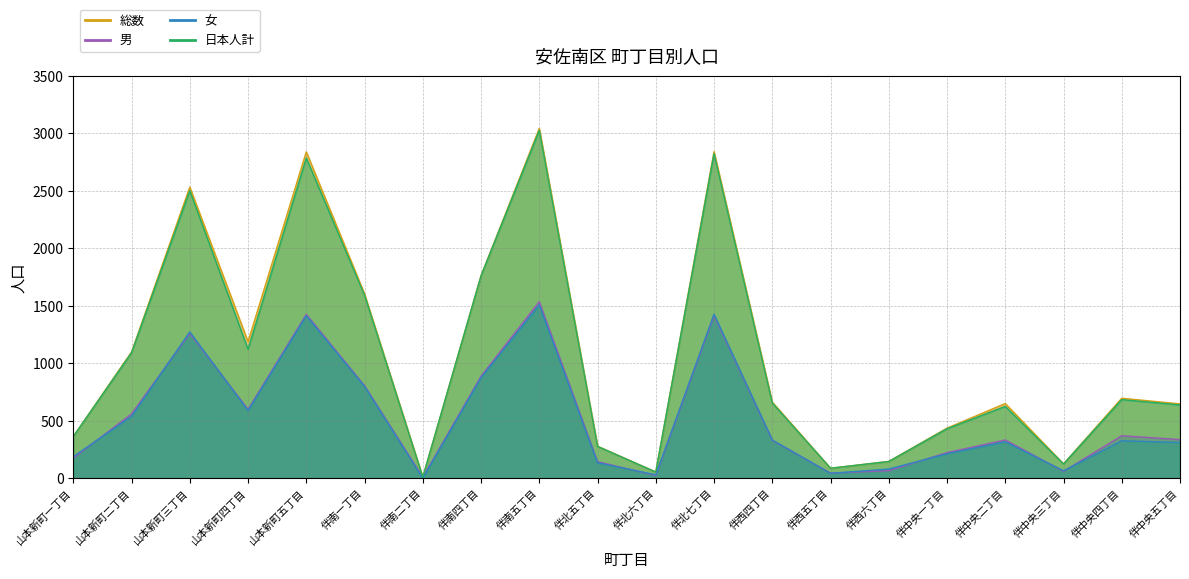

The value of 総数 at 伴中央二丁目 is 650. True or false?

True